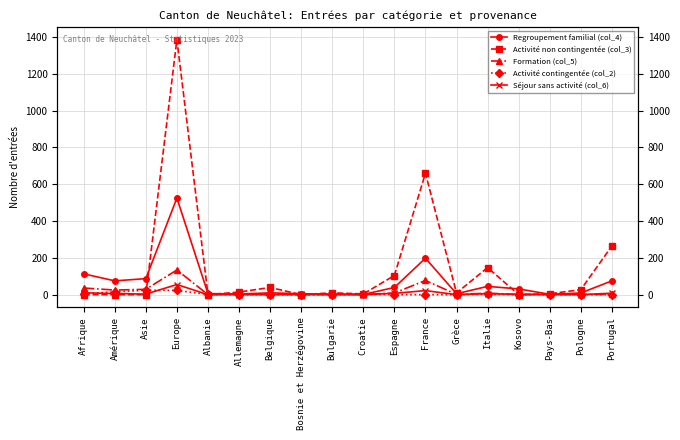

Between Bosnie et Herzégovine and France, which series saw the biggest shift?

Activité non contingentée (col_3)